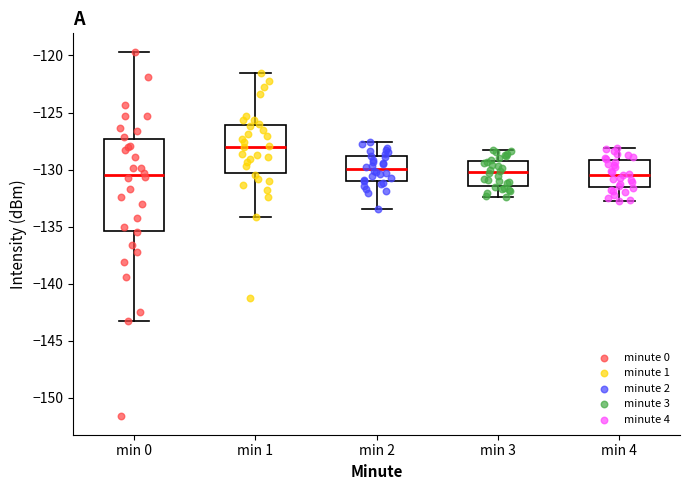

Reading left to right, read every box against the y-axis: the position of its median line, the range the box covers, and the ends of its whiskers. The values are not printed on the chart, so give them approximately, as read against the axis.

min 0: median -130.5, box -135.5 to -127.5, whiskers -143.5 to -119.5
min 1: median -128.0, box -130.5 to -126.0, whiskers -134.0 to -121.5
min 2: median -130.0, box -131.0 to -129.0, whiskers -133.5 to -127.5
min 3: median -130.0, box -131.5 to -129.0, whiskers -132.5 to -128.5
min 4: median -130.5, box -131.5 to -129.0, whiskers -133.0 to -128.0